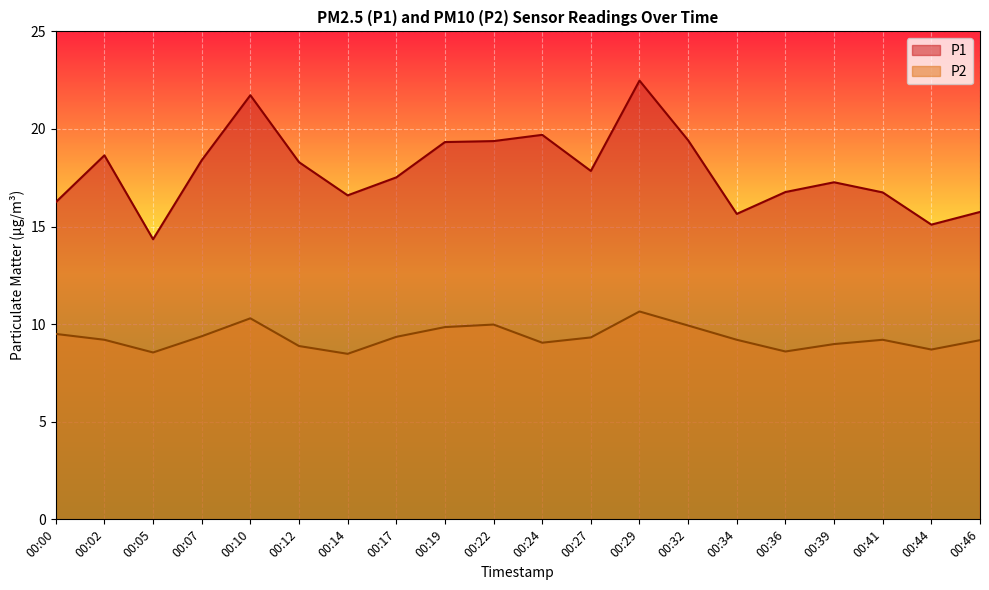

Does the chart display data point markers on the line(s)?

No